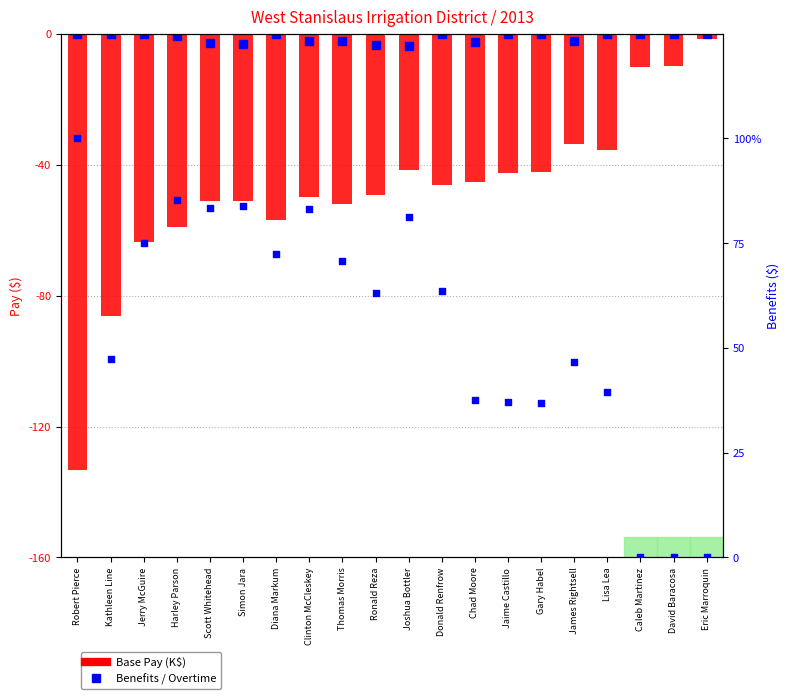

Which series contains the highest Y value?

Benefits %